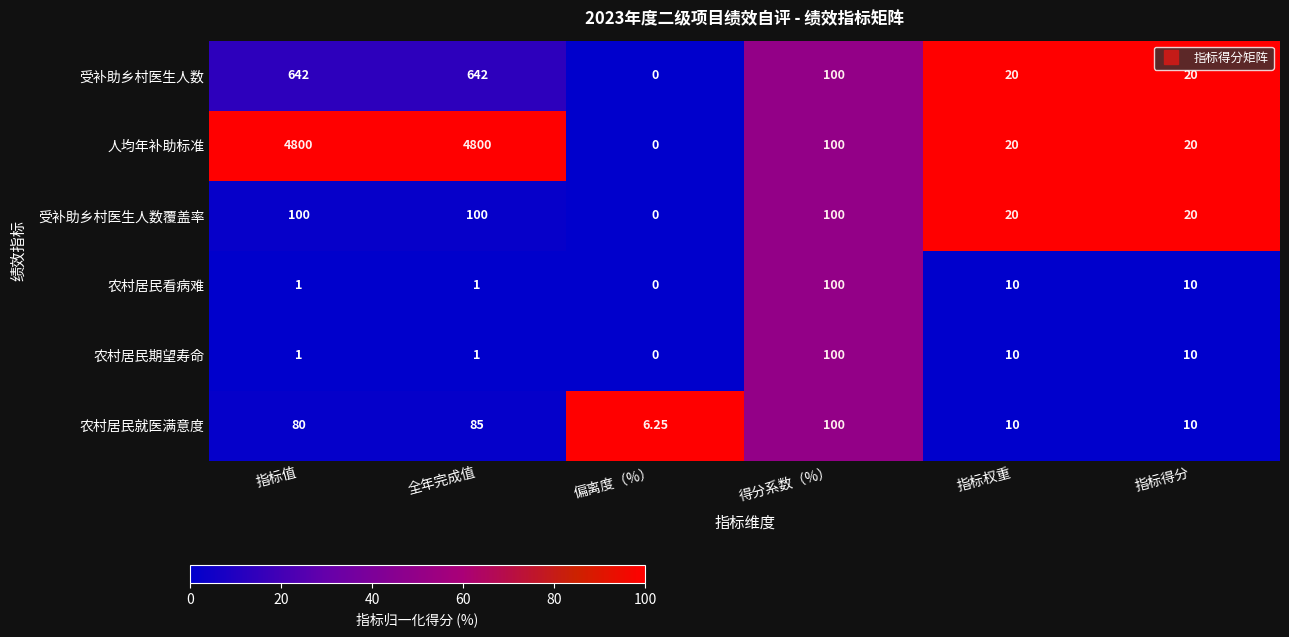

Which label corresponds to the smallest value in the chart?

偏离度（%）